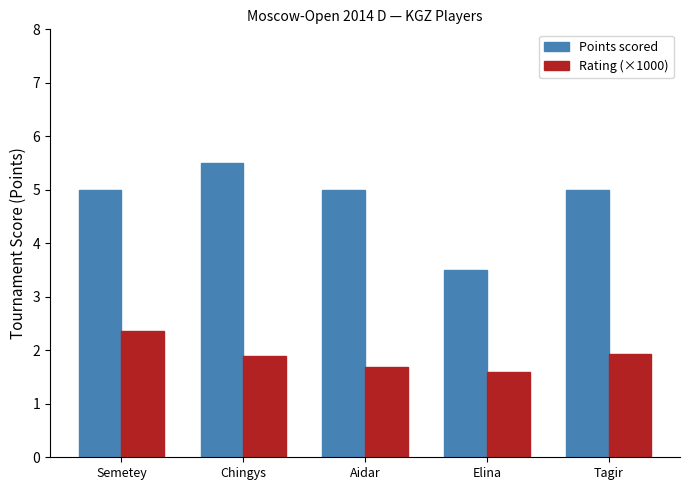

Rank the series at Tagir from lowest to highest value.

Rating (×1000), Points scored